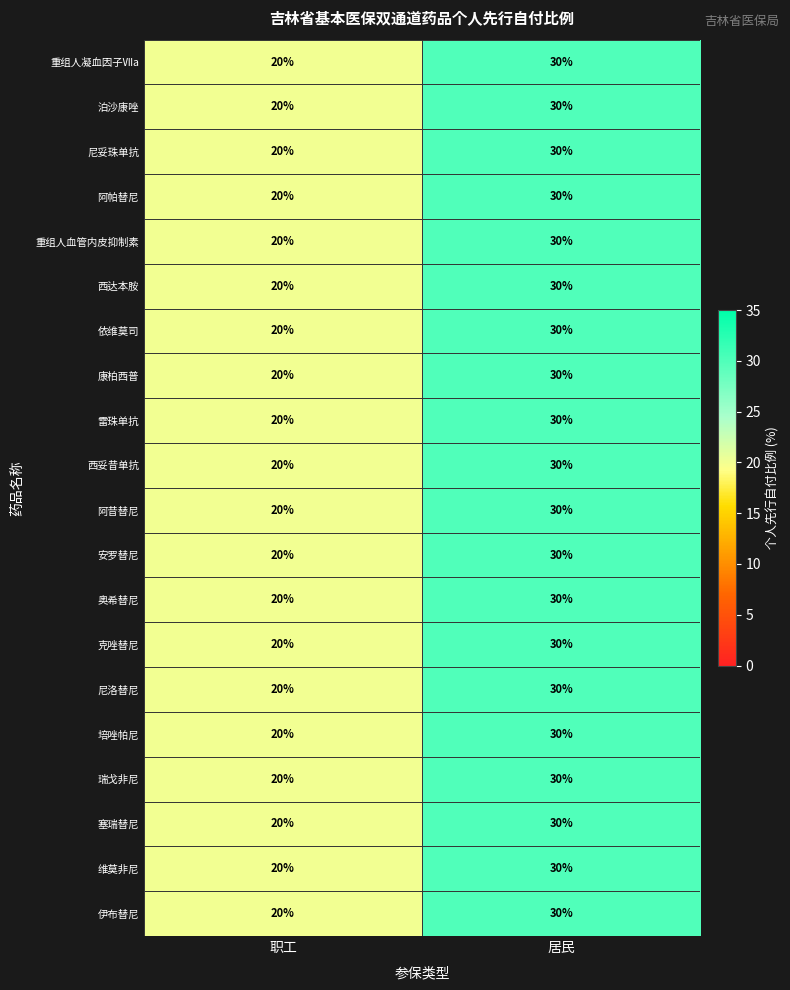

What is the lowest value of the 伊布替尼 series?

20